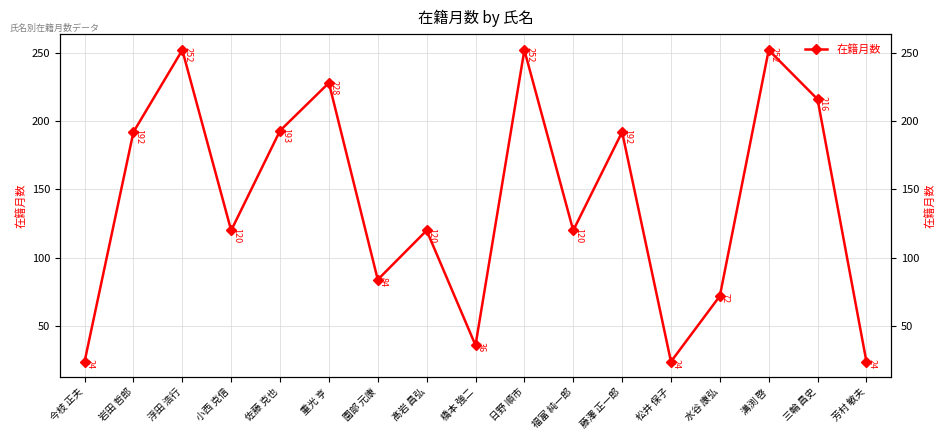

Reading left to right, what are all the values shown in this chart?

24	192	252	120	193	228	84	120	36	252	120	192	24	72	252	216	24